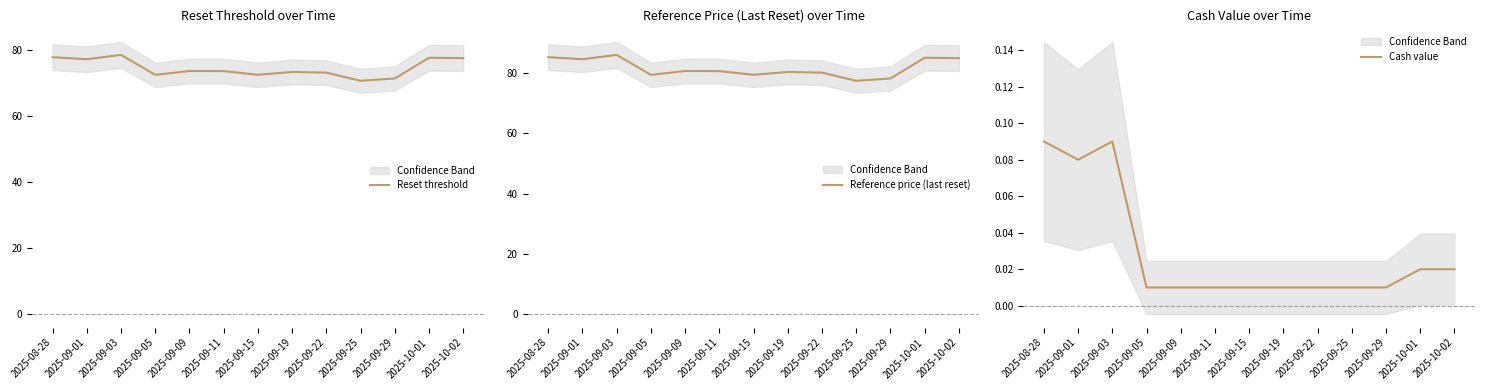

The Reference price (last reset) series shows 120.3 at 2025-09-15. True or false?

False